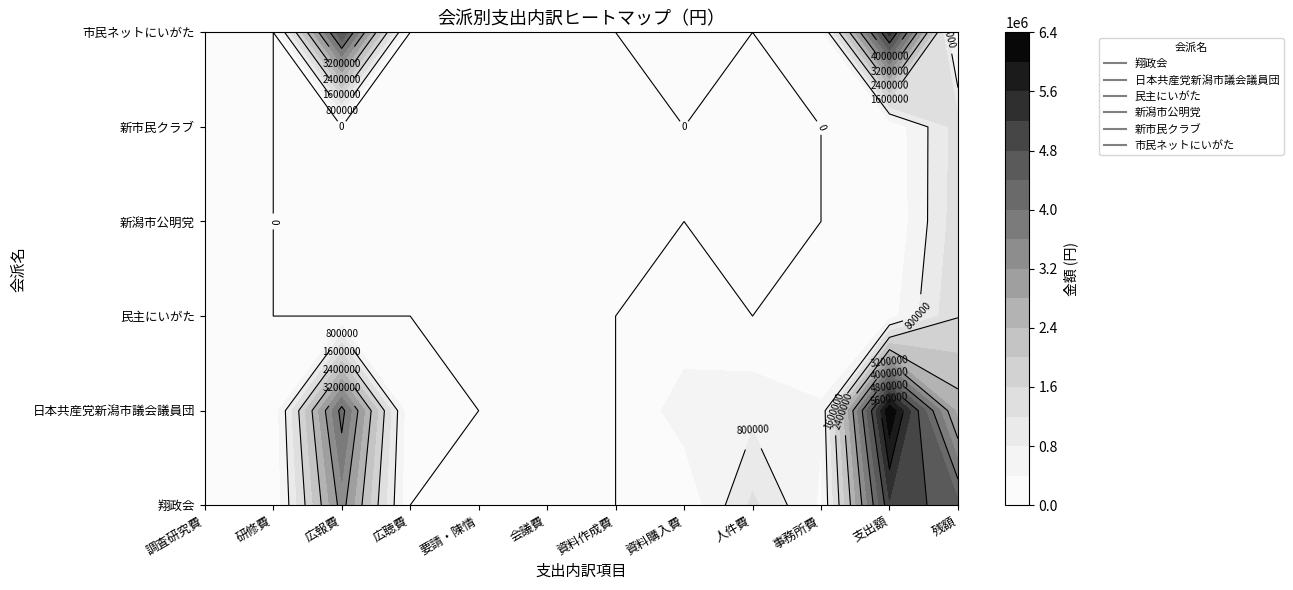

Which series has the widest spread of values?

日本共産党新潟市議会議員団